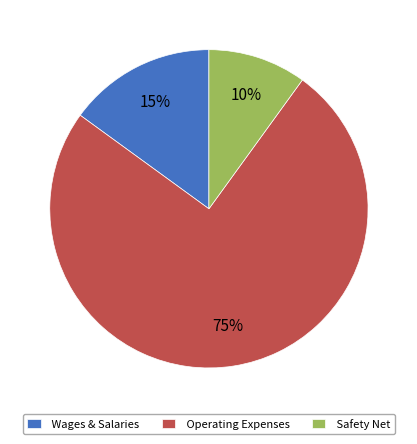

Rank the categories by value from highest to lowest.

Operating Expenses, Wages & Salaries, Safety Net